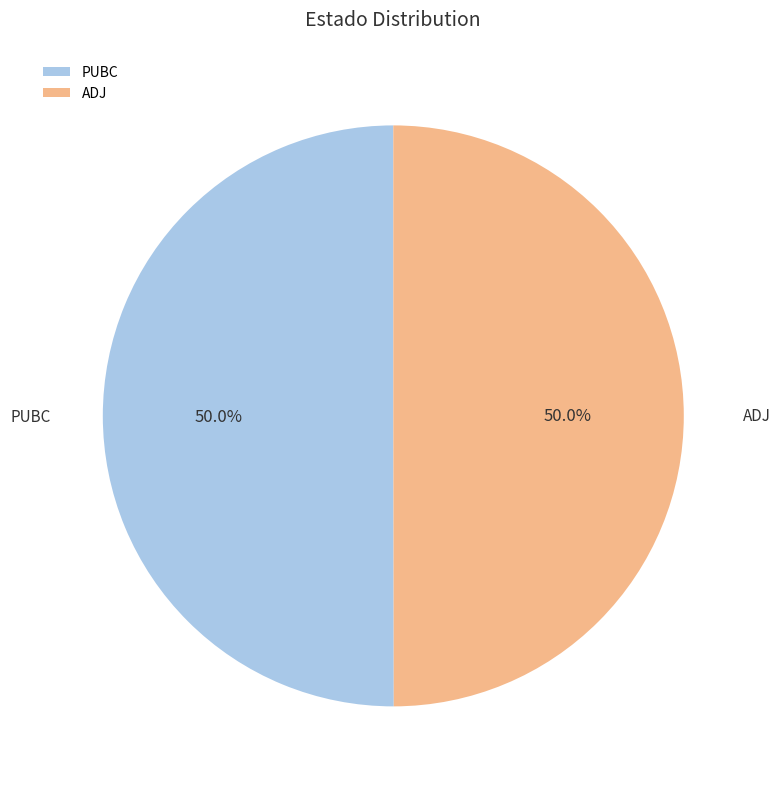

Approximately how many times larger is the value at ADJ compared to PUBC?

1.0